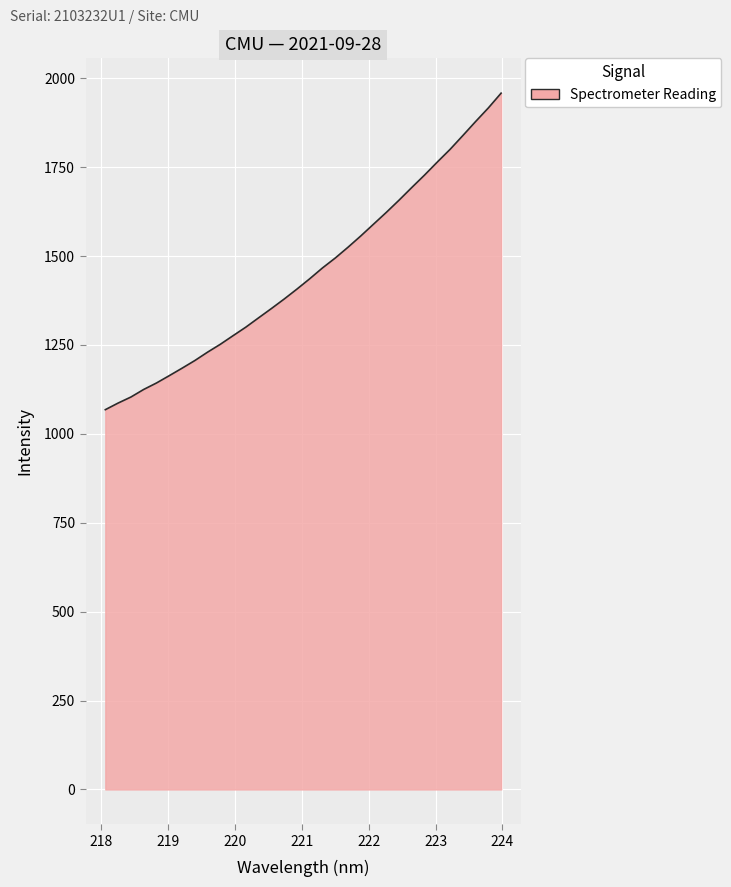

What is the smallest value displayed?

1067.9